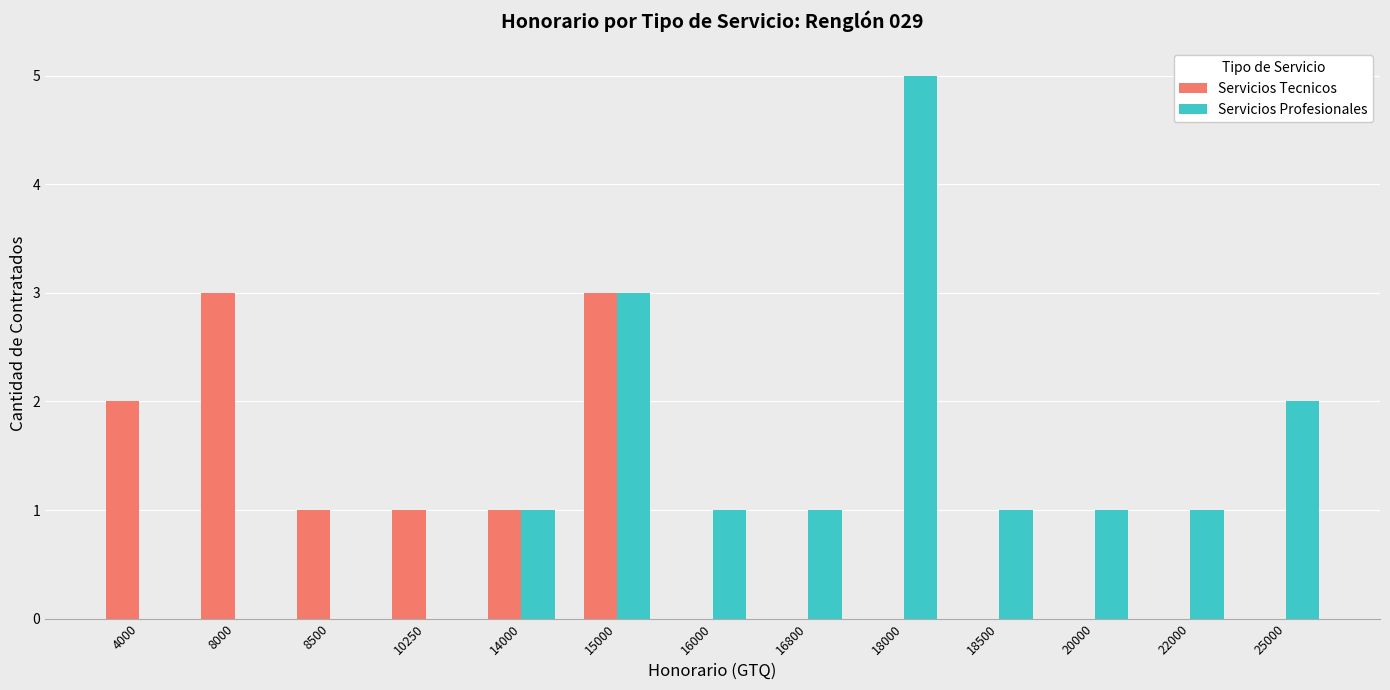

What are all the series names shown in the legend?

Servicios Tecnicos, Servicios Profesionales